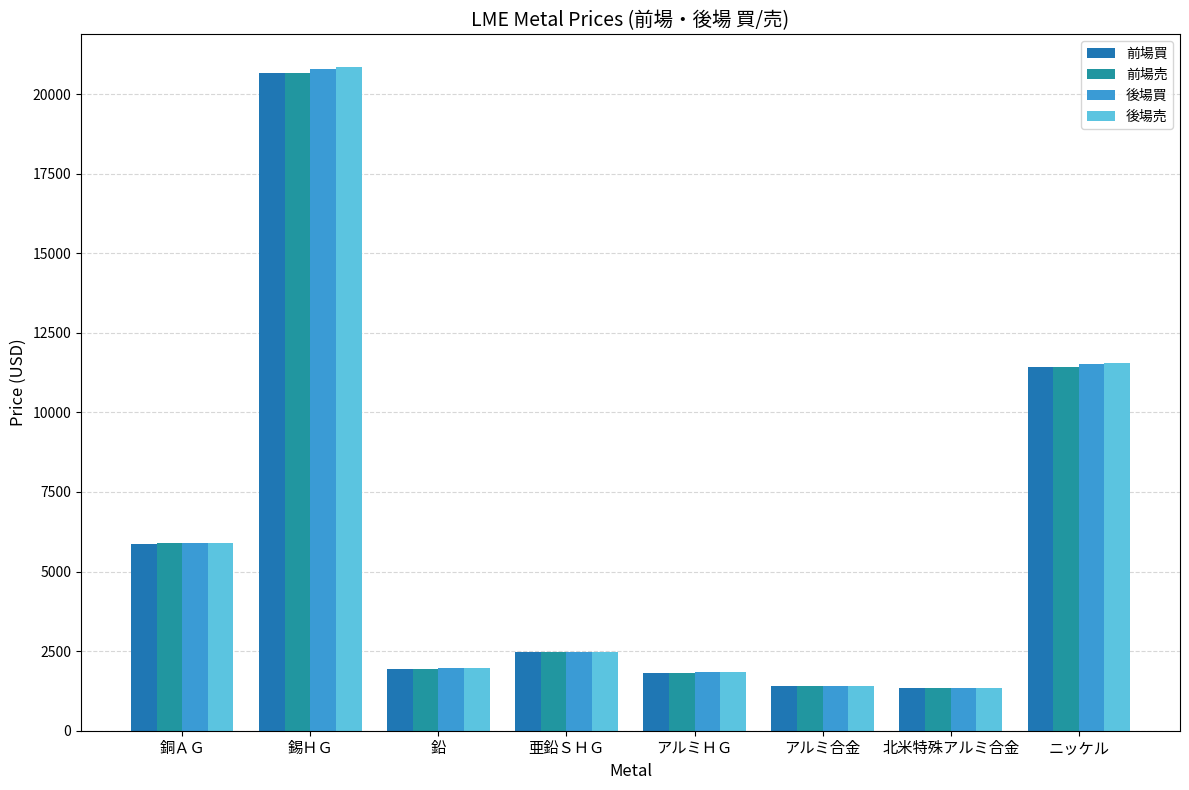

Between 亜鉛ＳＨＧ and アルミＨＧ, which is larger?

亜鉛ＳＨＧ